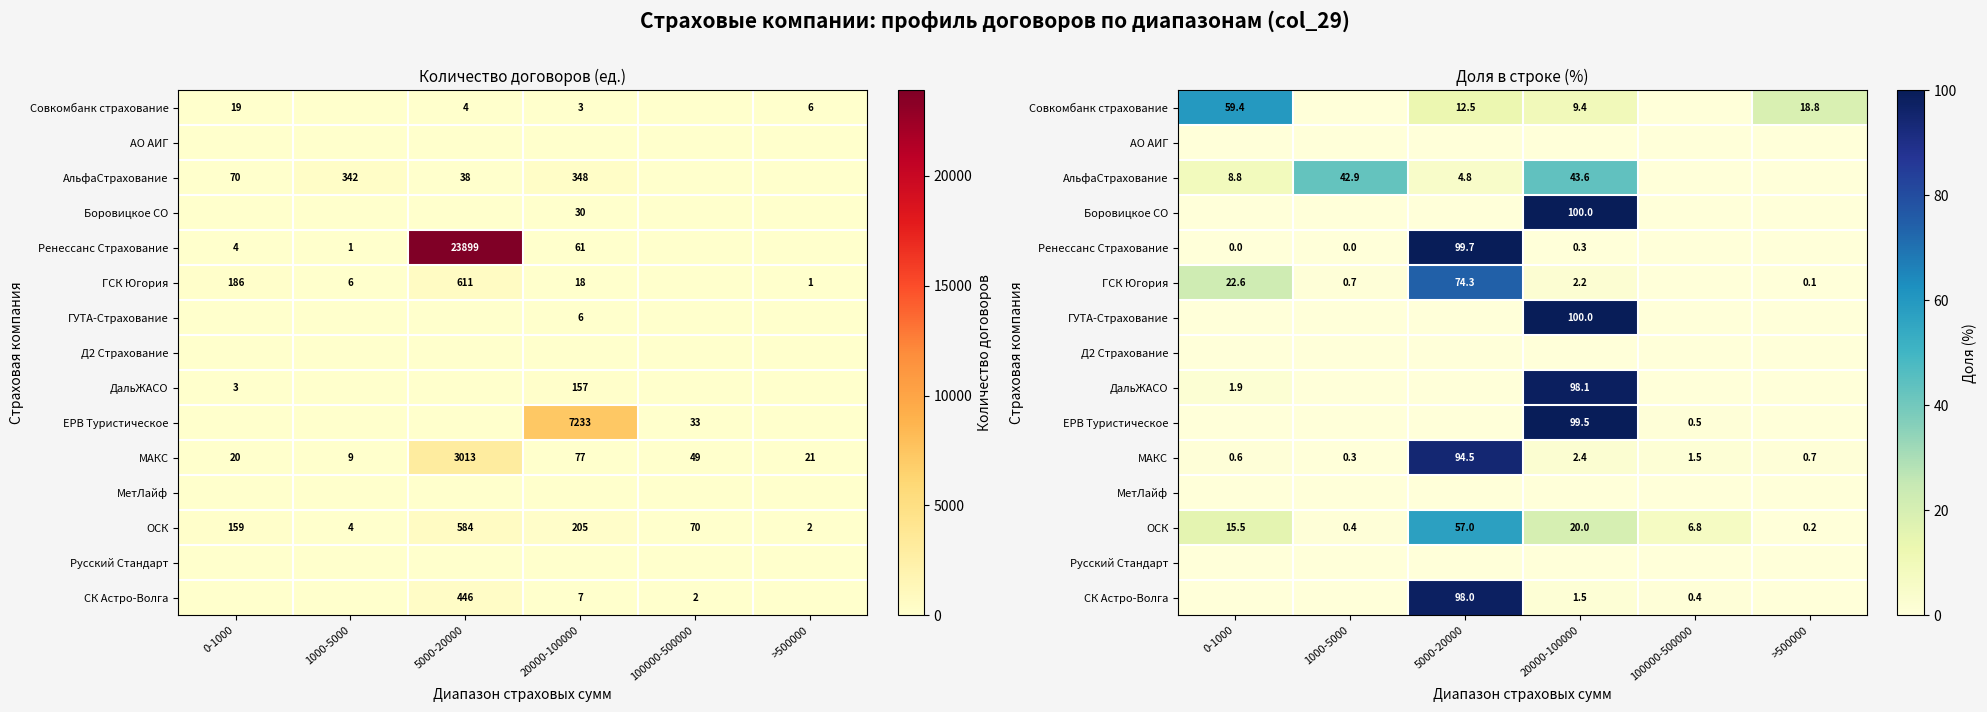

Where is Ренессанс Страхование nearest to the value 49?

20000-100000